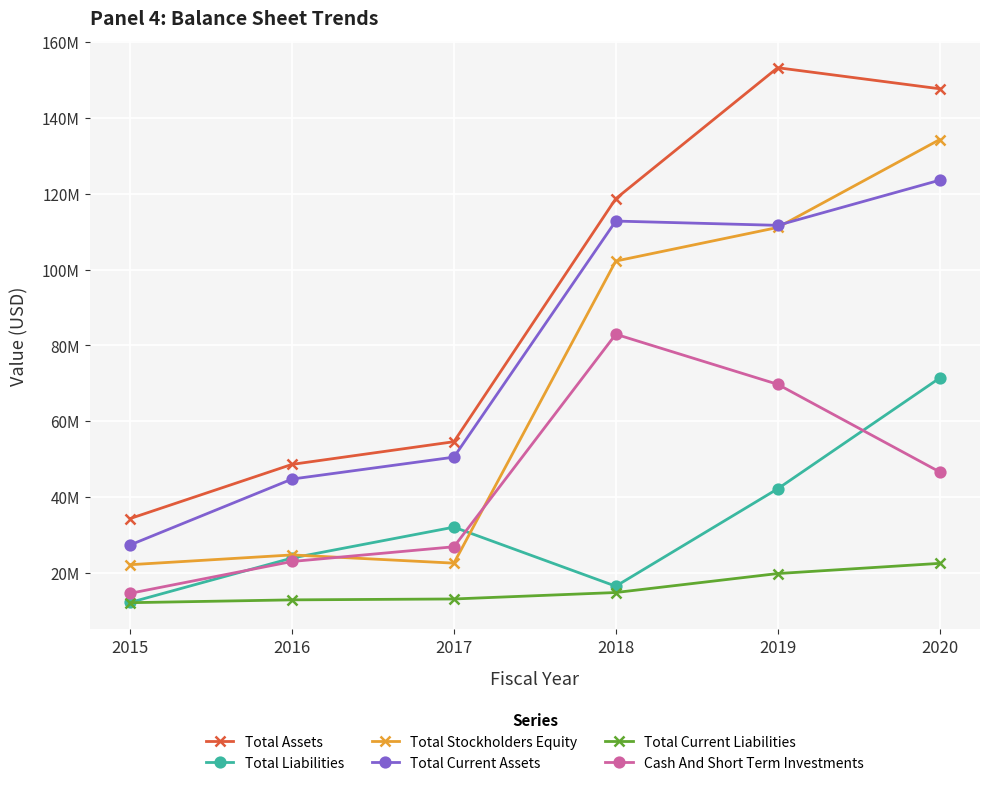

At how many categories does at least one series exceed 52086308?

4